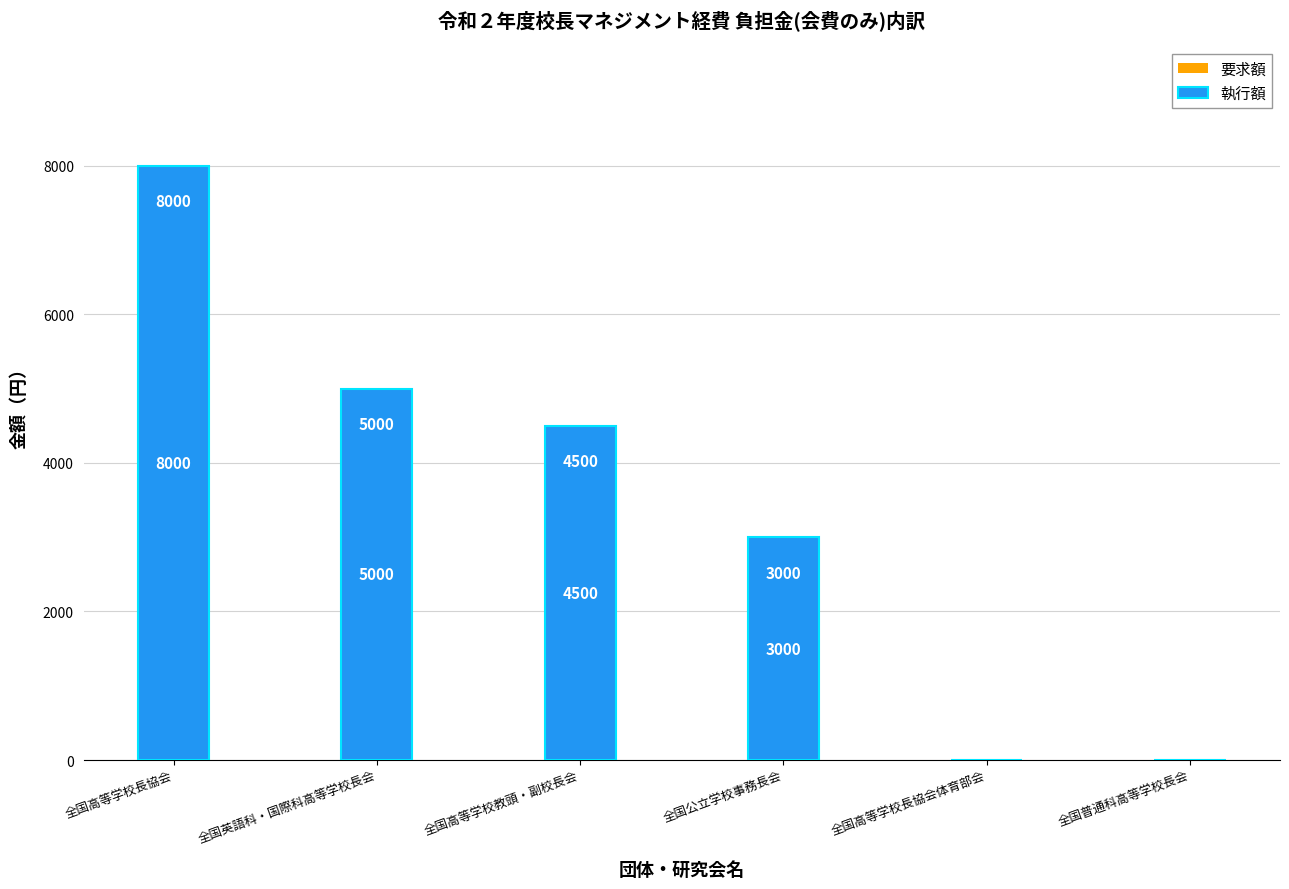

What is the approximate value of 要求額 at 全国公立学校事務長会, to the nearest 100?

3000